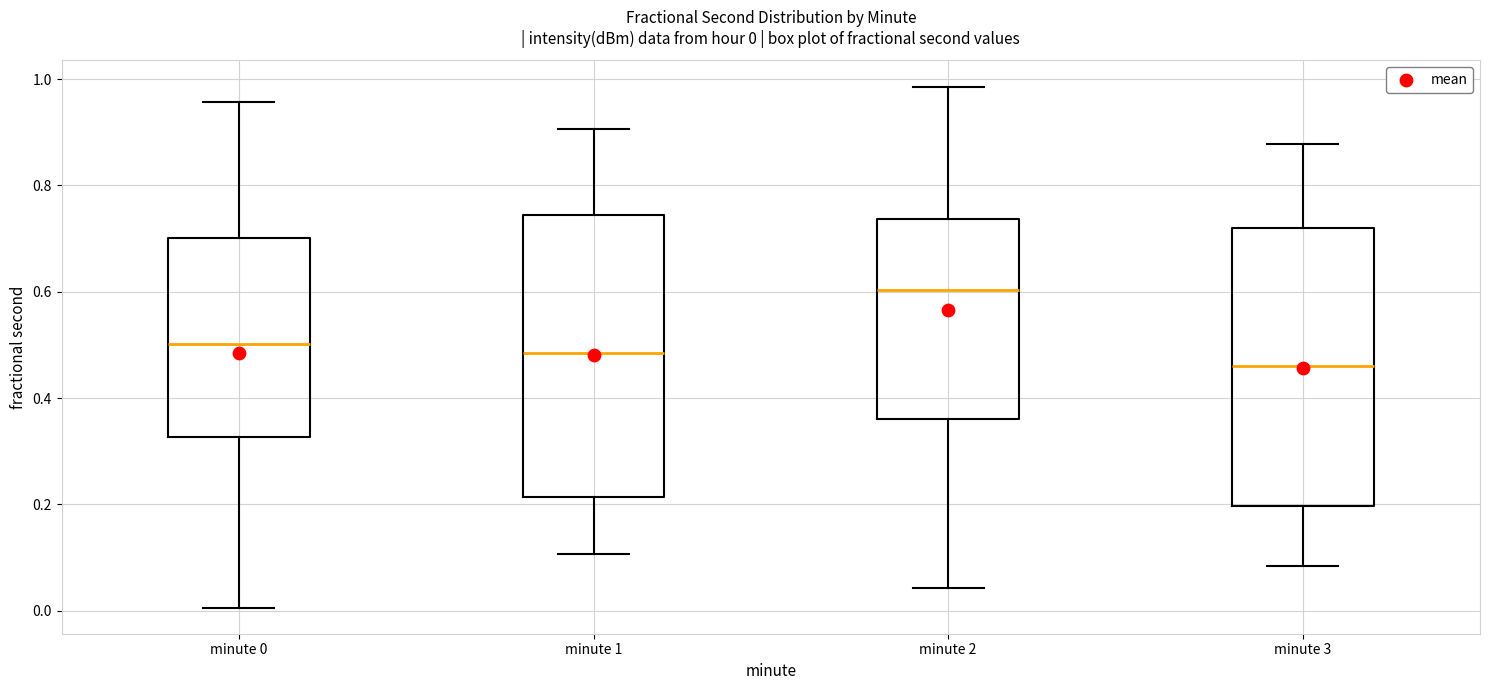

Which box has the highest median line?

minute 2